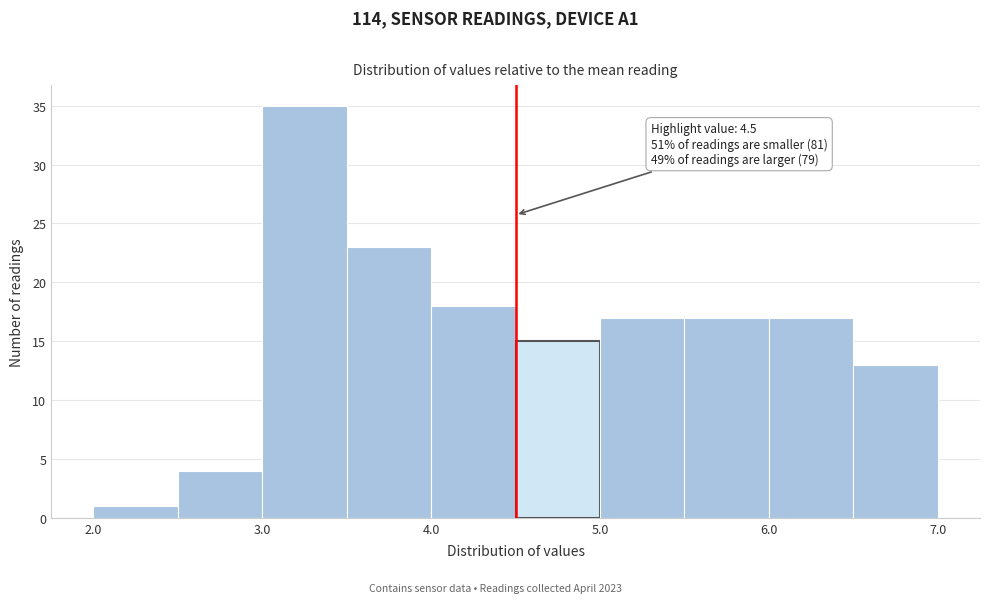

Over which range of the x-axis is the bar tallest?

3.0 to 3.5